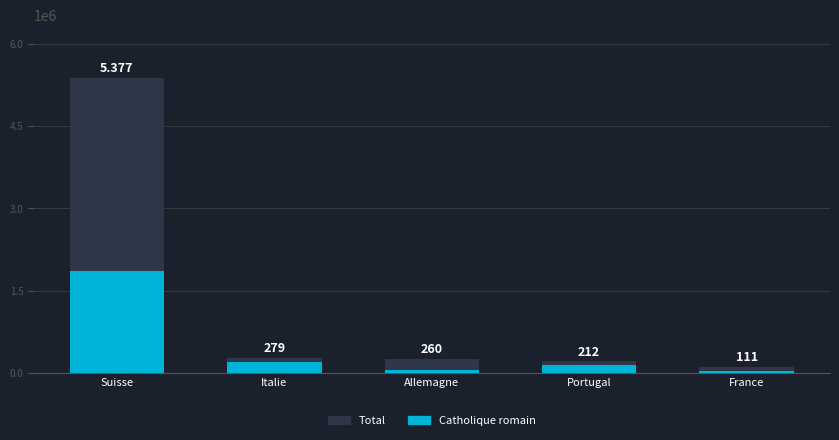

Is it true that Total equals 153604.2 at France?

False